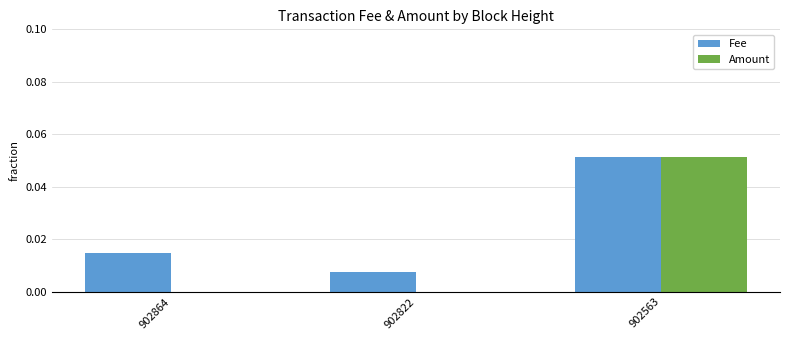

The Fee series shows 0.0 at 902864. True or false?

True